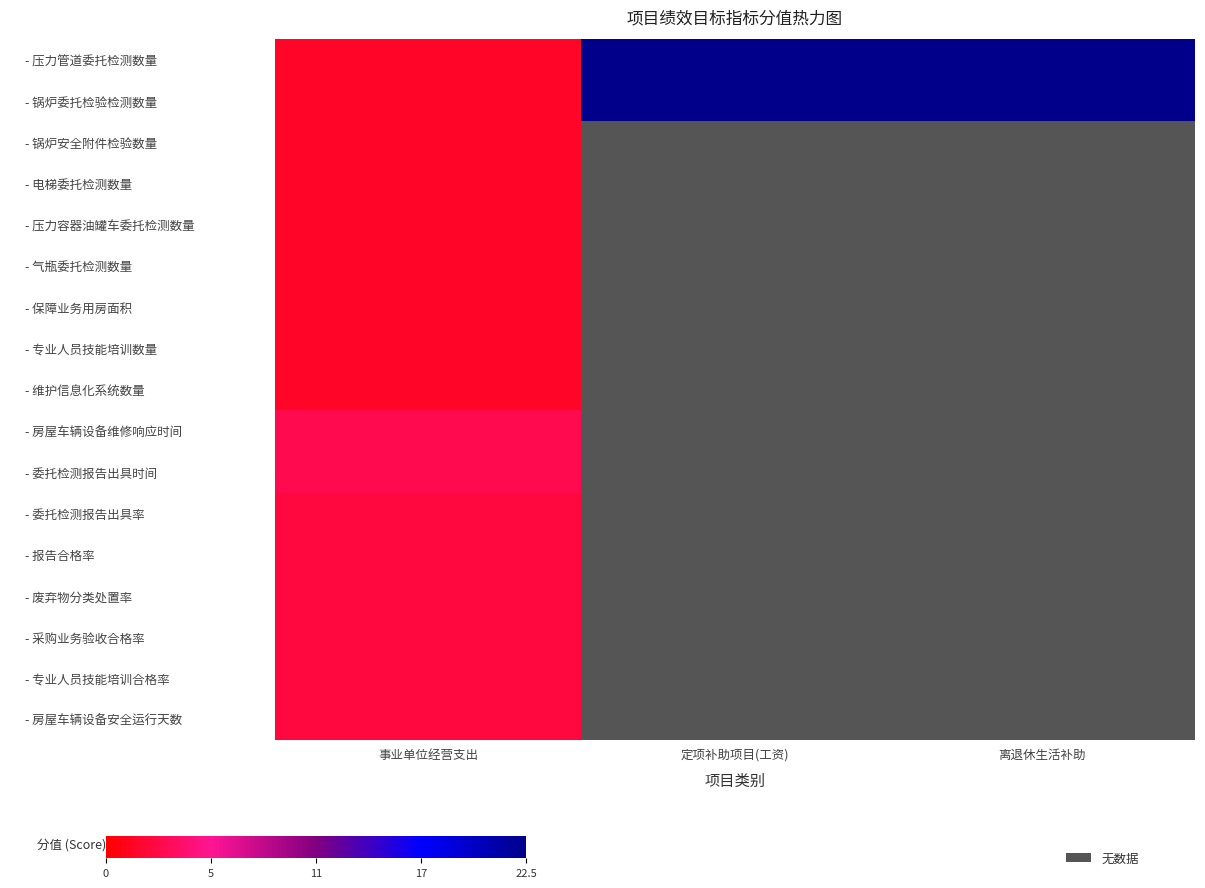

At which category is the sum across all series the highest?

定项补助项目(工资)